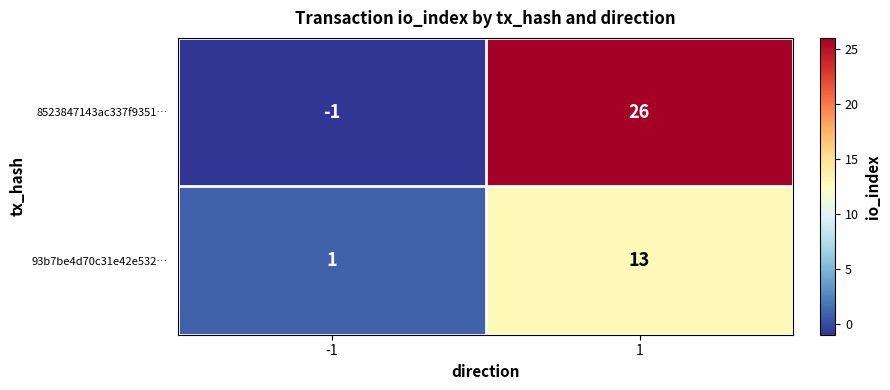

What is the sum of the 8523847143ac337f9351… values at -1 and 1?

25